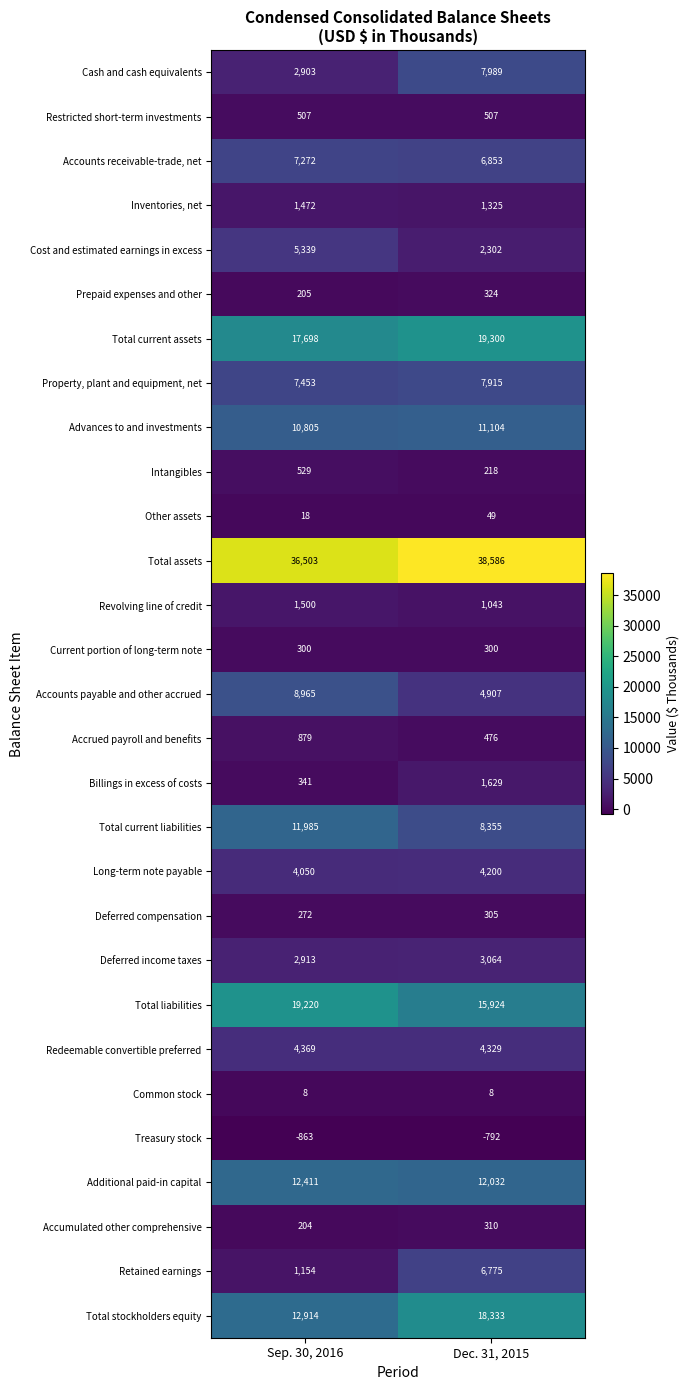

Which series has the largest range (max minus min)?

Retained earnings